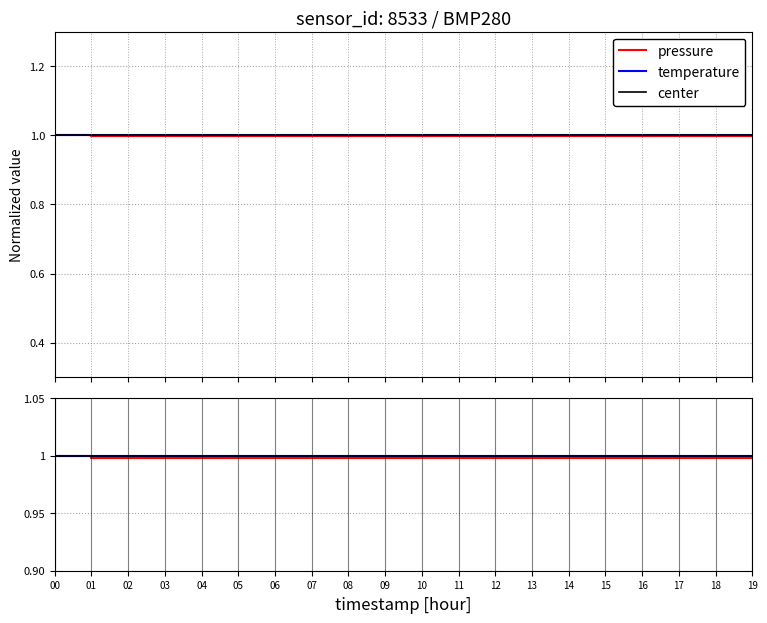

List the labels in order of value, largest first.

00, 01, 02, 03, 04, 05, 06, 07, 08, 09, 10, 11, 12, 13, 14, 15, 16, 17, 18, 19